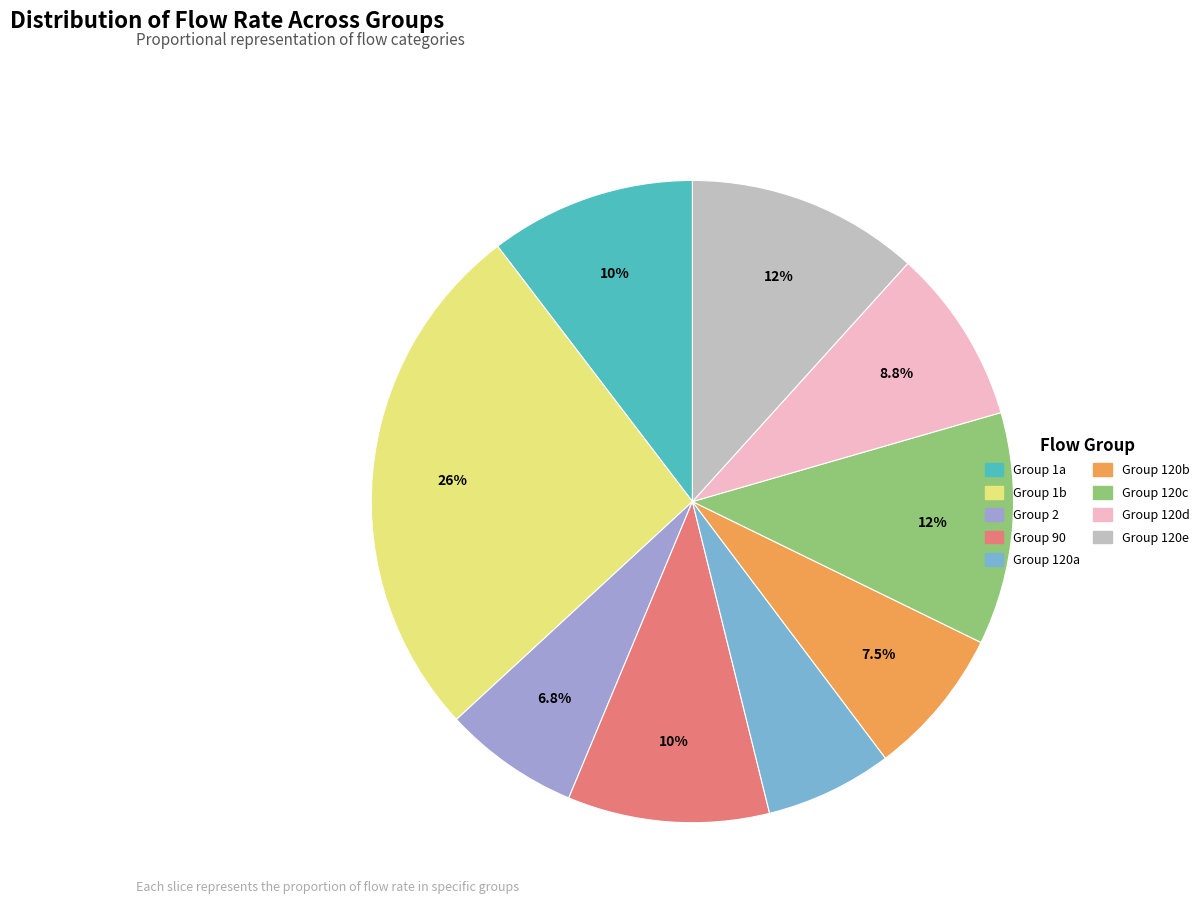

Does any single category account for the majority?

No